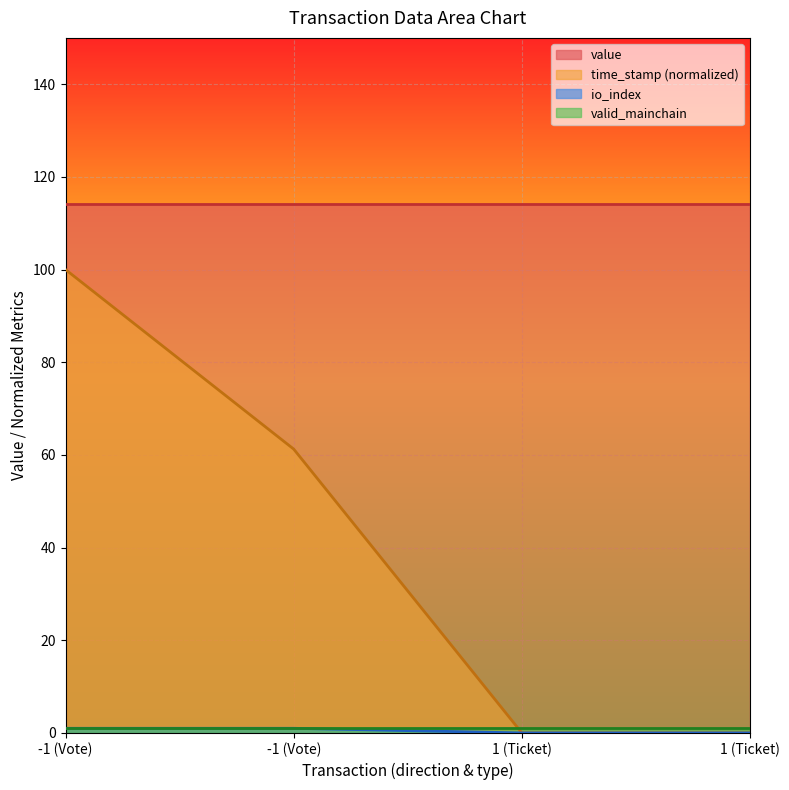

What value does the time_stamp_norm series have at -1 (Vote)?

61.3